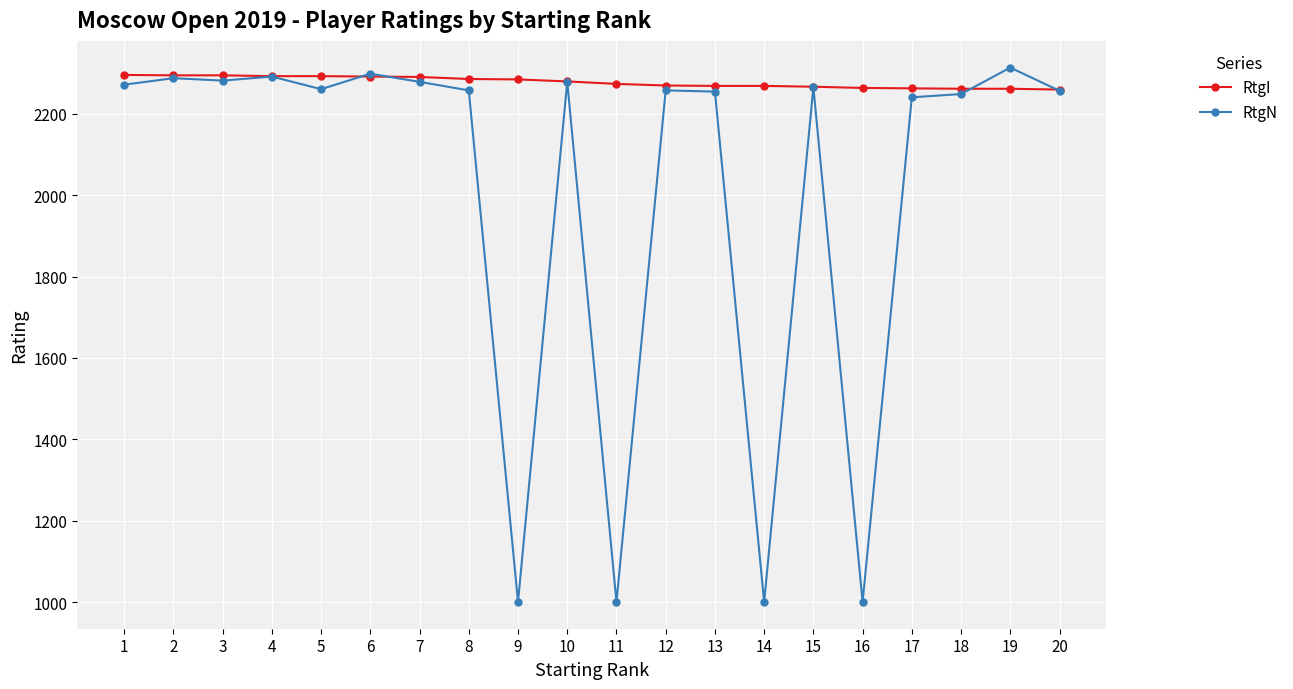

Between 11 and 12, which series saw the biggest shift?

RtgN